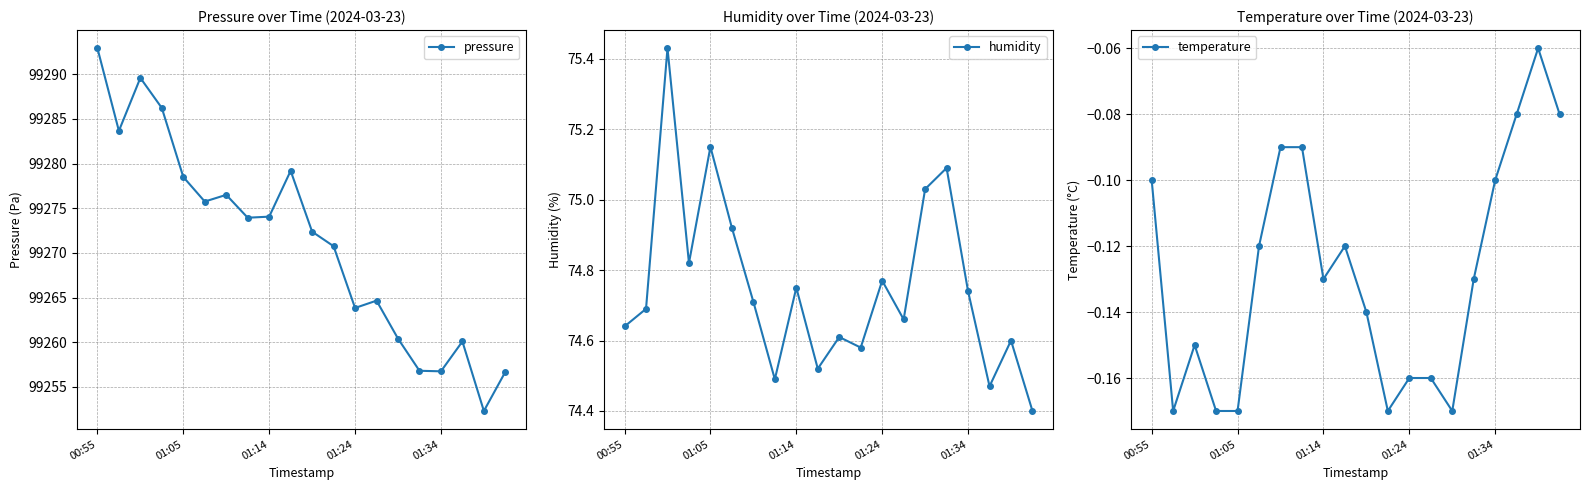

The pressure series shows 47036.5 at 13. True or false?

False